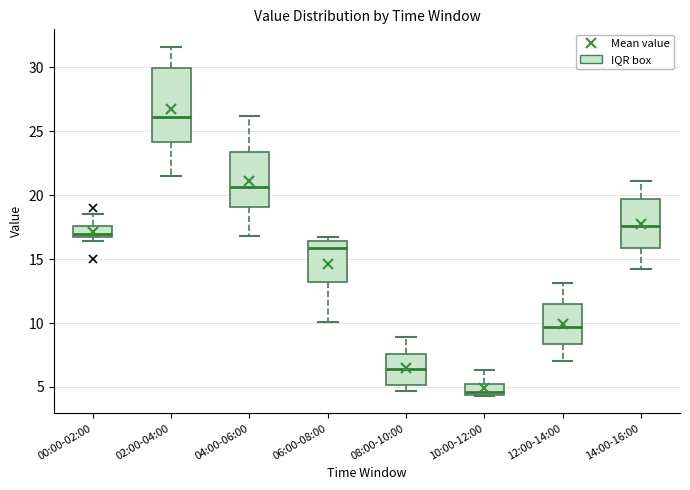

Reading left to right, transcribe this box plot: for each box, give where its median line is, the range the box spans, and where its two whiskers end, as read against the y-axis. The values are not printed on the chart, so give them approximately, as read against the axis.

00:00-02:00: median 17.0, box 16.5 to 17.5, whiskers 16.5 (just below the box's lower edge) to 18.5
02:00-04:00: median 26.0, box 24.0 to 30.0, whiskers 21.5 to 31.5
04:00-06:00: median 20.5, box 19.0 to 23.5, whiskers 17.0 to 26.0
06:00-08:00: median 16.0, box 13.0 to 16.5, whiskers 10.0 to 16.5 (just above the box's upper edge)
08:00-10:00: median 6.5, box 5.0 to 7.5, whiskers 4.5 to 9.0
10:00-12:00: median 4.5 (just above the box's lower edge), box 4.5 to 5.0, whiskers 4.5 to 6.5
12:00-14:00: median 9.5, box 8.5 to 11.5, whiskers 7.0 to 13.0
14:00-16:00: median 17.5, box 16.0 to 19.5, whiskers 14.0 to 21.0